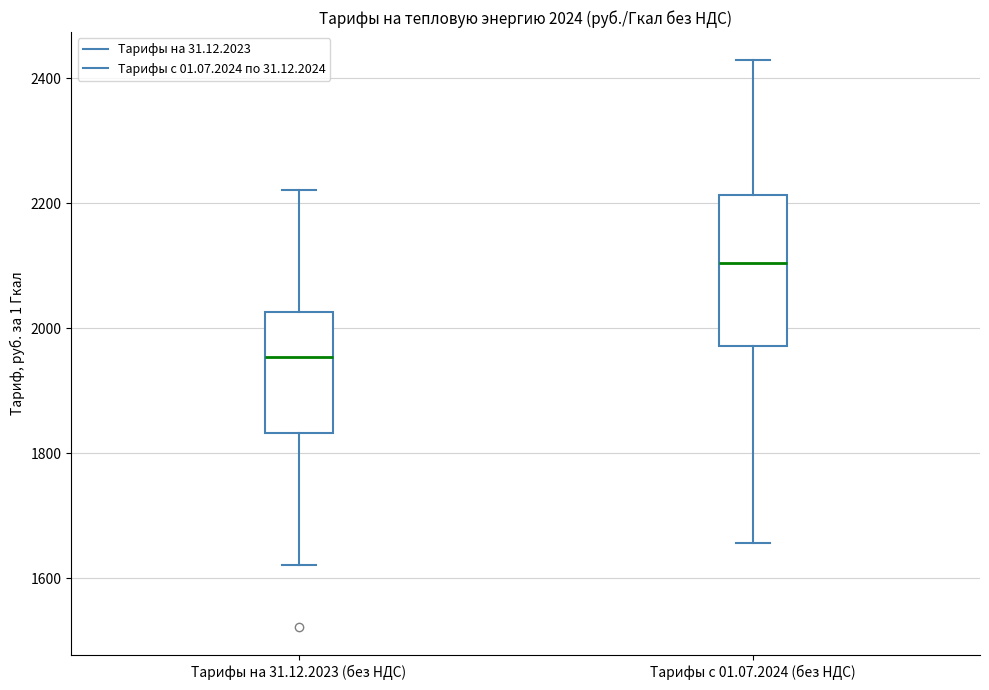

Comparing the boxes themselves (not the whiskers), which one is the tallest?

Тарифы с 01.07.2024 (без НДС)